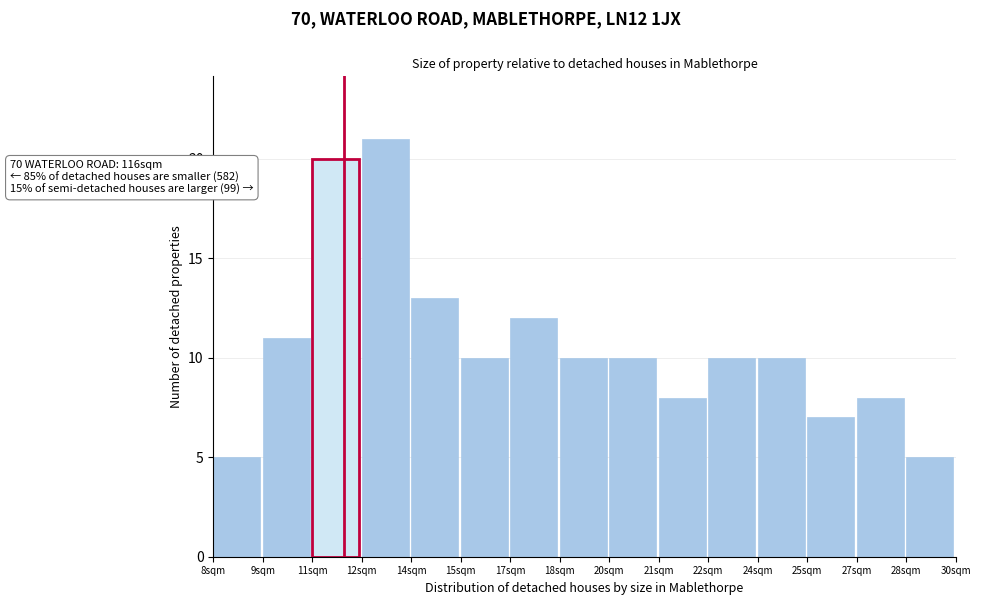

Reading left to right, what are all the values shown in this chart?

8sqm=5	9sqm=11	11sqm=20	12sqm=21	14sqm=13	15sqm=10	17sqm=12	18sqm=10	20sqm=10	21sqm=8	22sqm=10	24sqm=10	25sqm=7	27sqm=8	28sqm=5